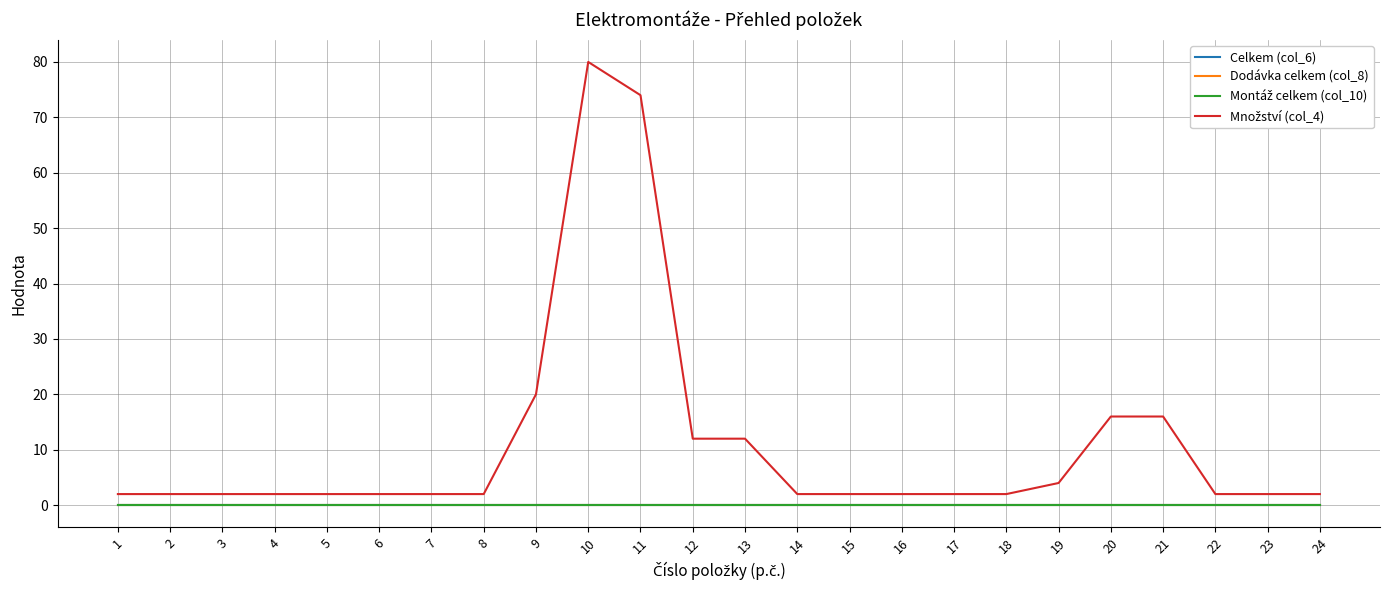

Is this an area chart (filled region under the line)?

No